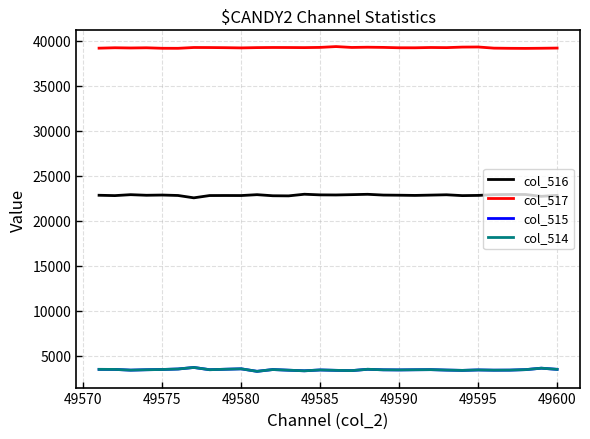

What is the maximum value for col_517?

39356